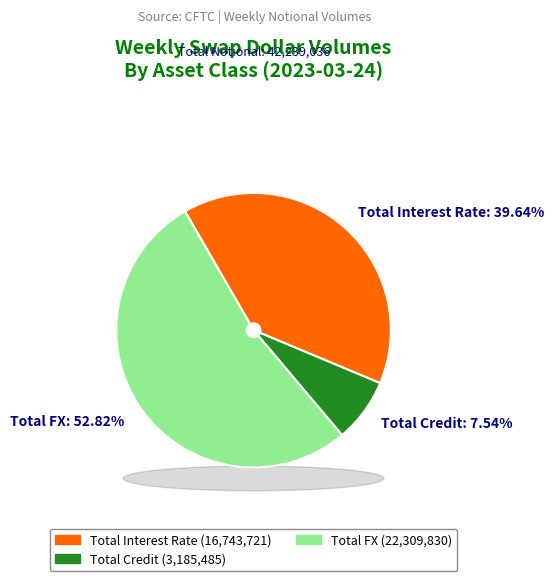

Between Total FX and Total Credit, which is larger?

Total FX